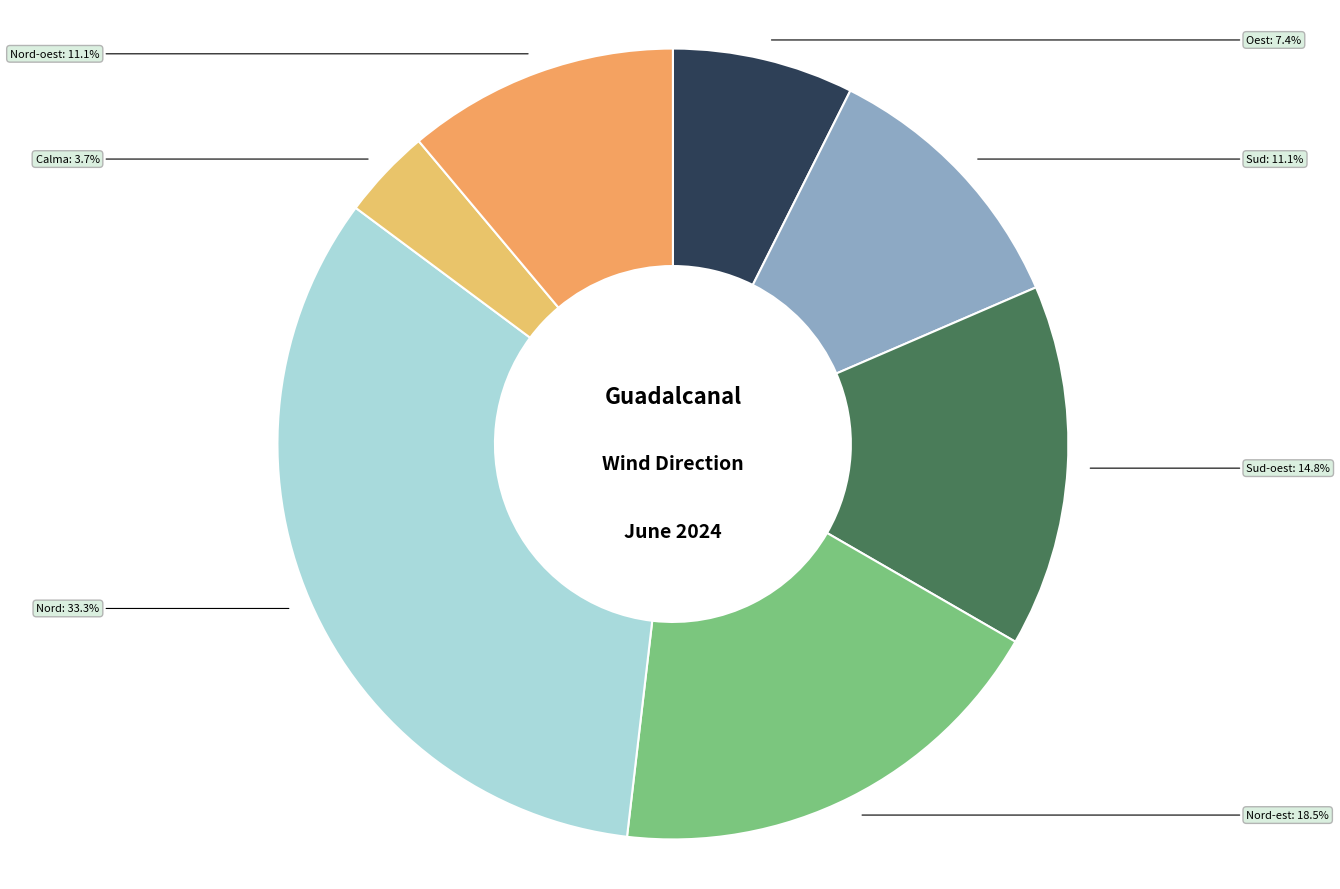

Between Sud and Sud-oest, which is larger?

Sud-oest